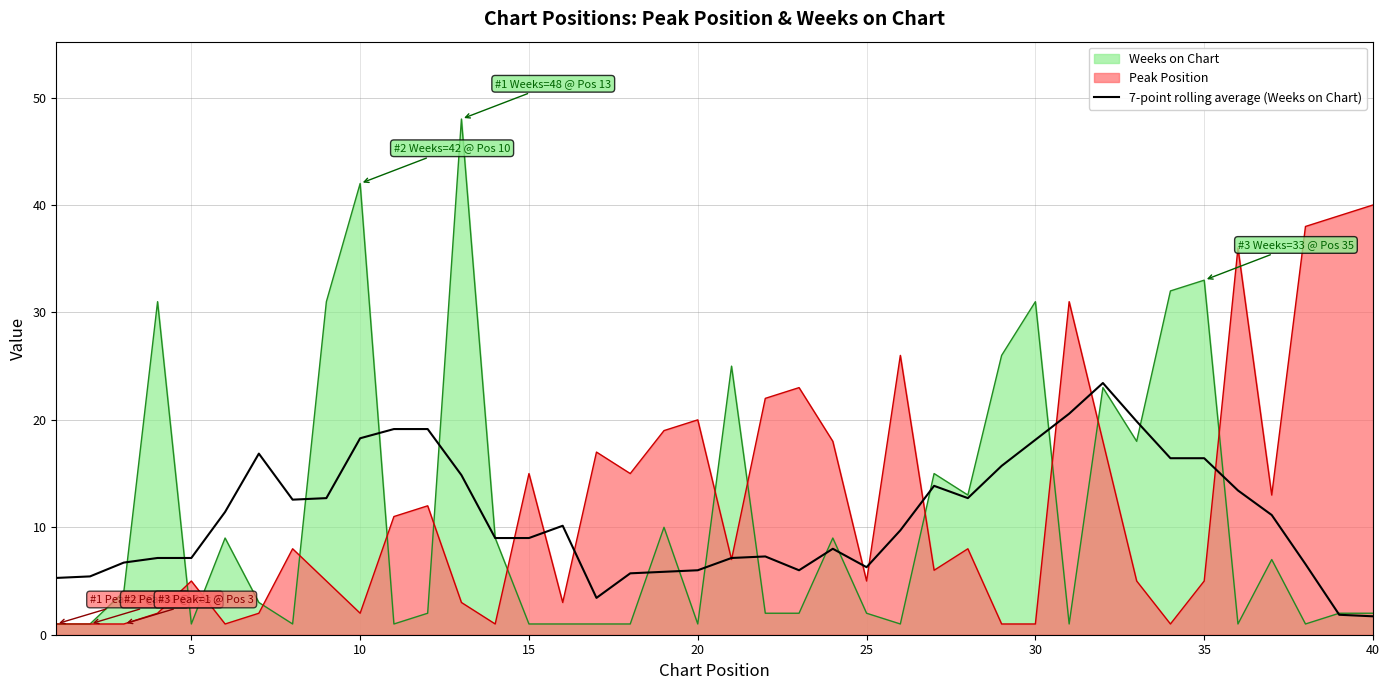

What is the maximum value shown in the chart?

48.0